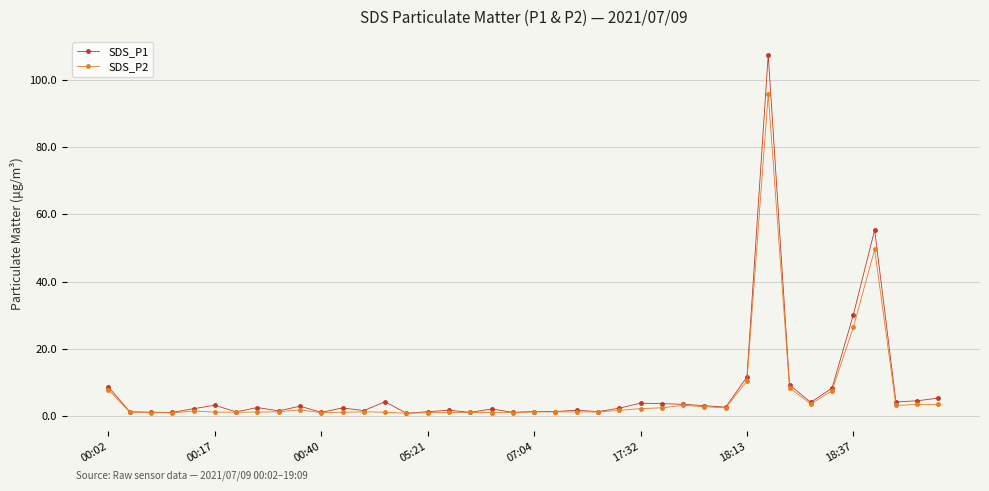

List the series in order of their peak value, lowest first.

SDS_P2, SDS_P1